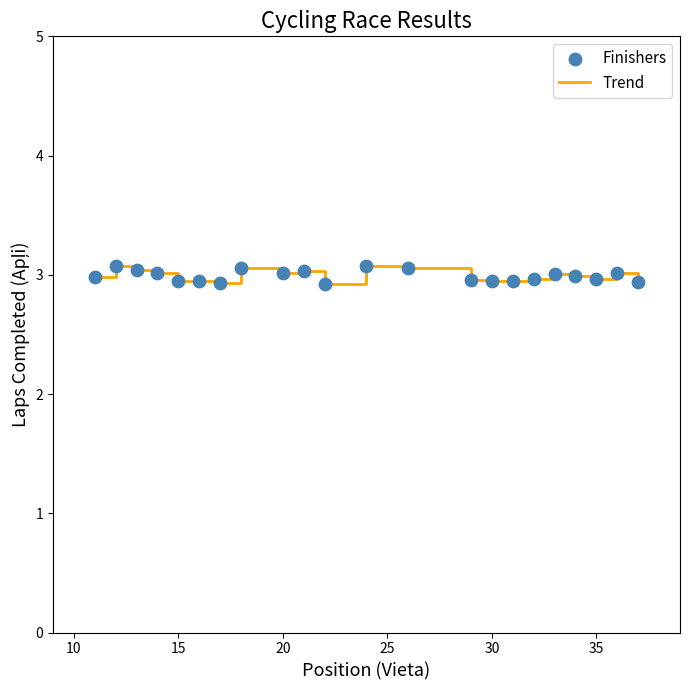

What is the smallest value displayed?

2.9